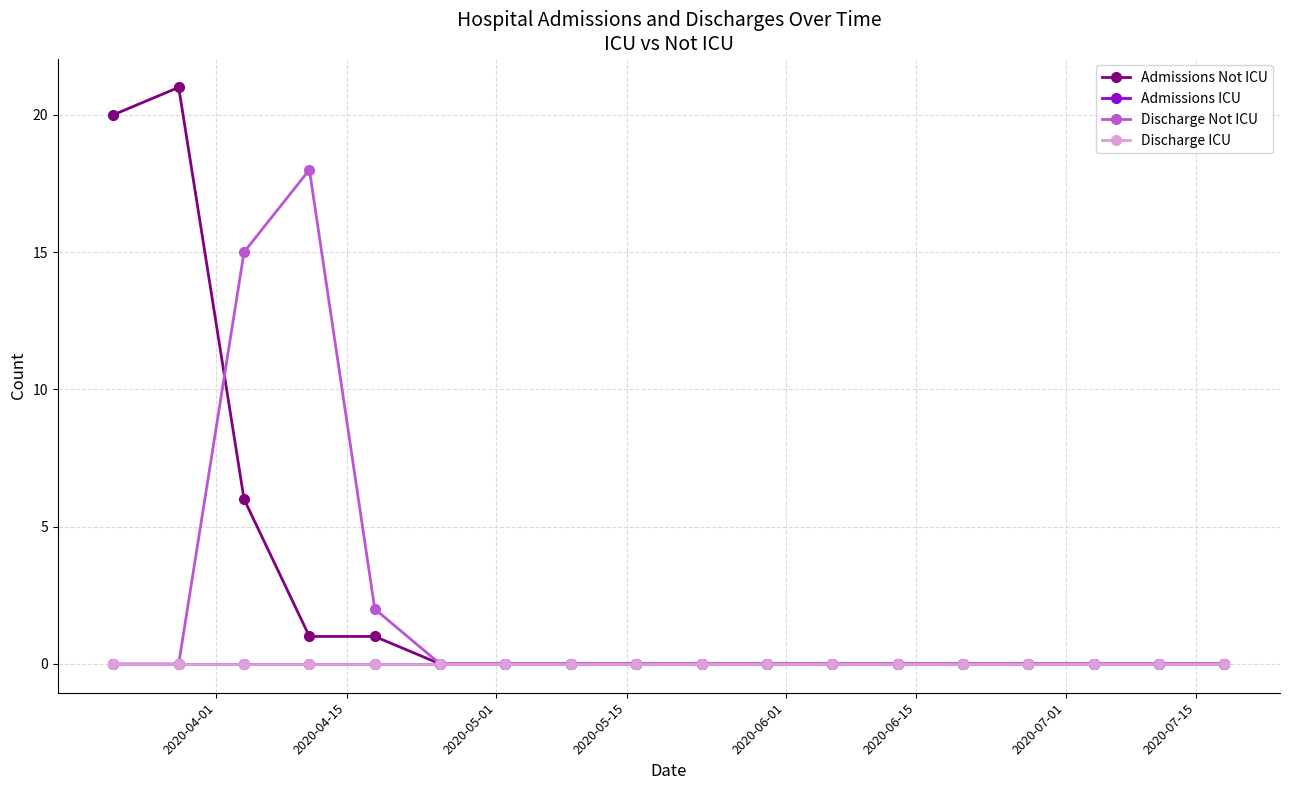

Which series has the widest spread of values?

Admissions Not ICU